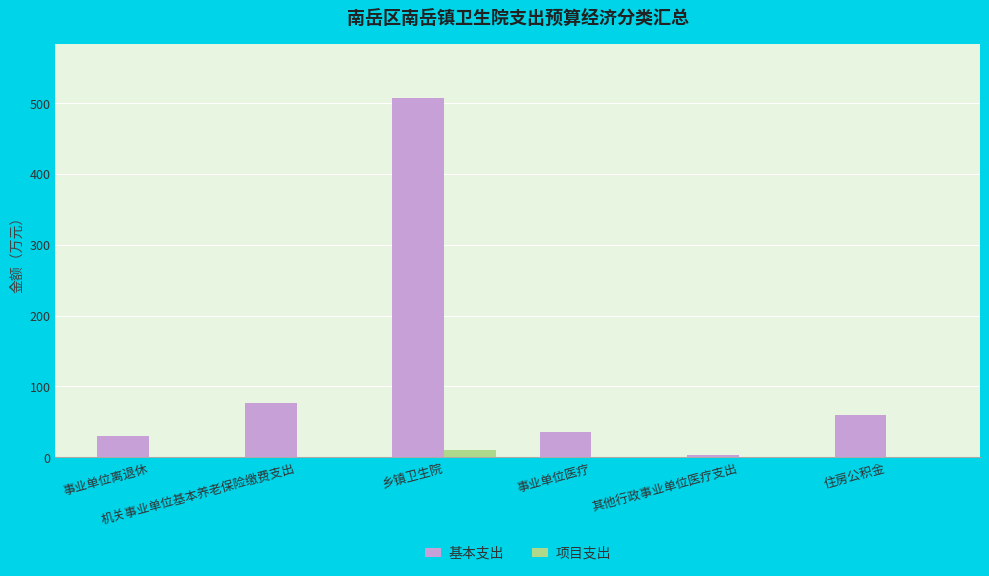

Which series changed the most between 事业单位离退休 and 机关事业单位基本养老保险缴费支出?

基本支出